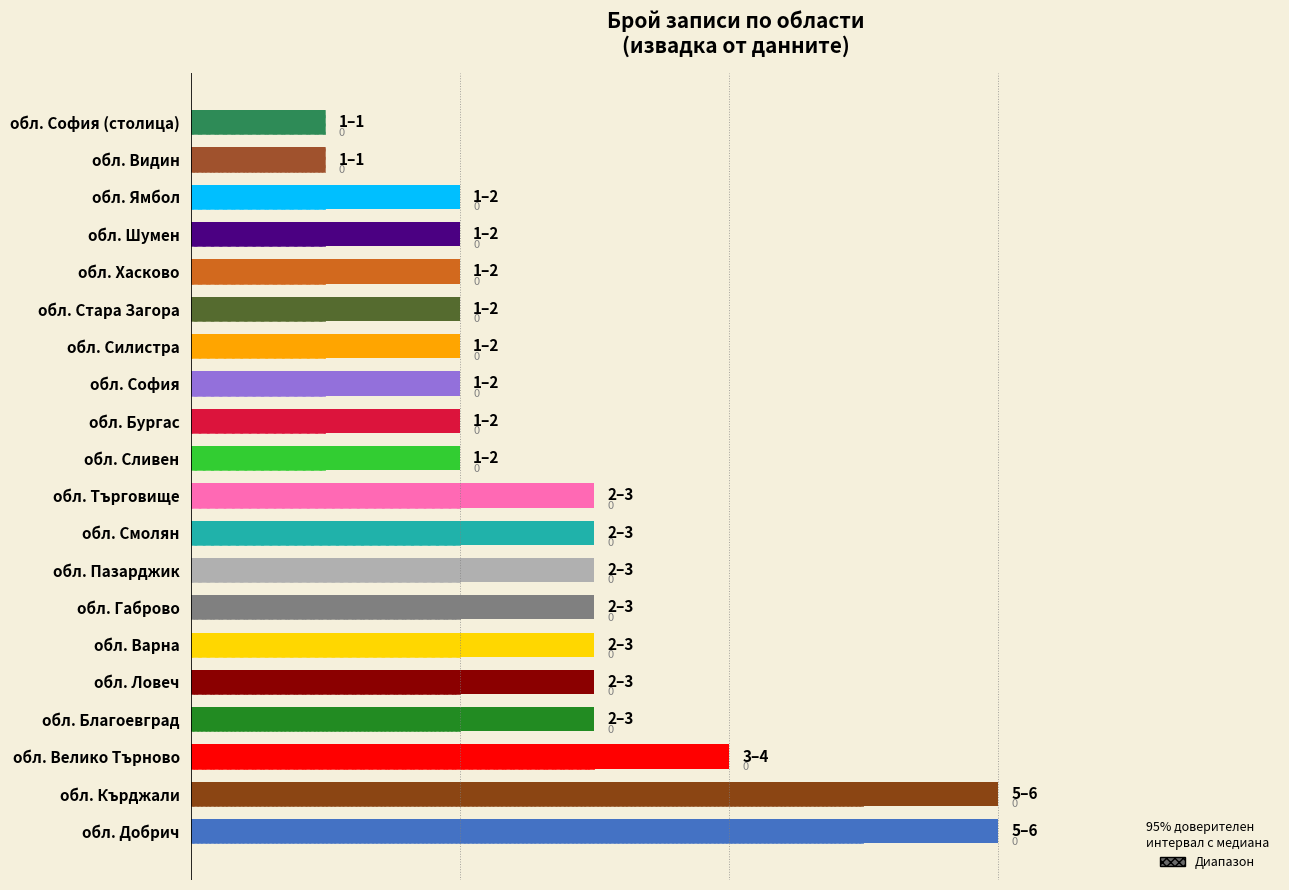

How many bars are there in total?

20